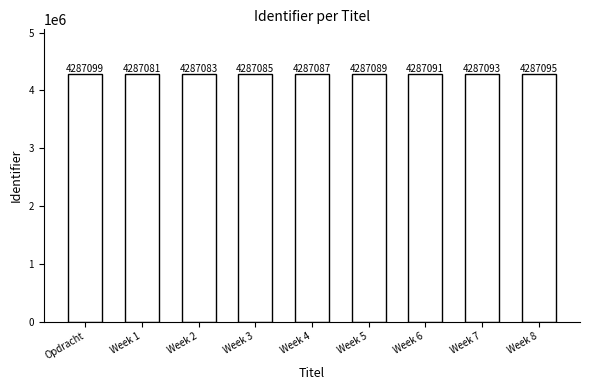

How many bars are there in total?

9